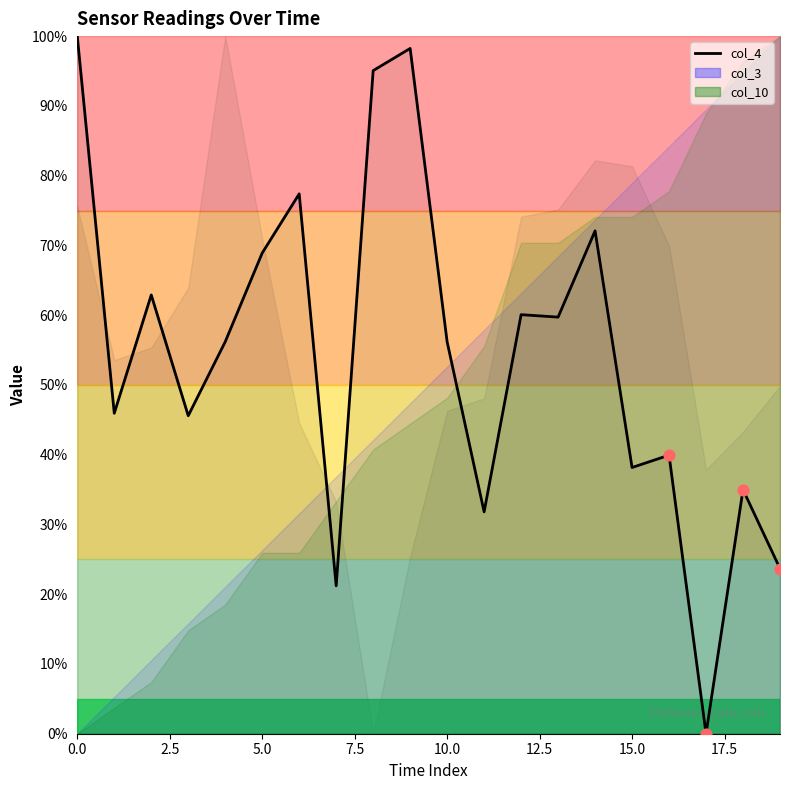

What is the change in value from 10 to 13?

+3.5